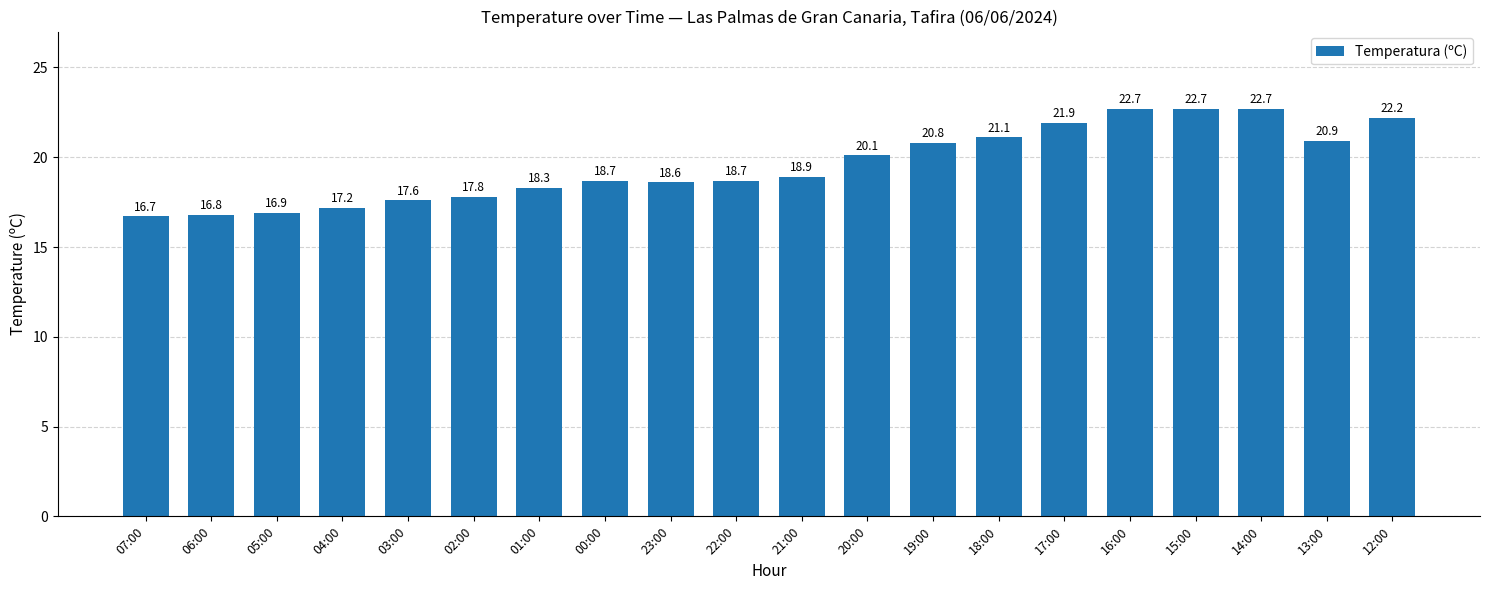

Approximately how many times larger is the value at 00:00 compared to 20:00?

0.9